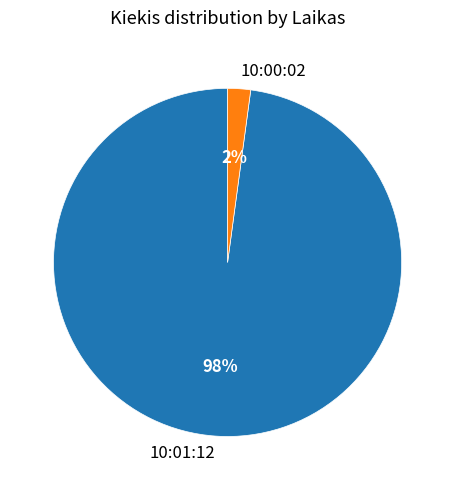

Which slice represents more than half of the pie?

10:01:12